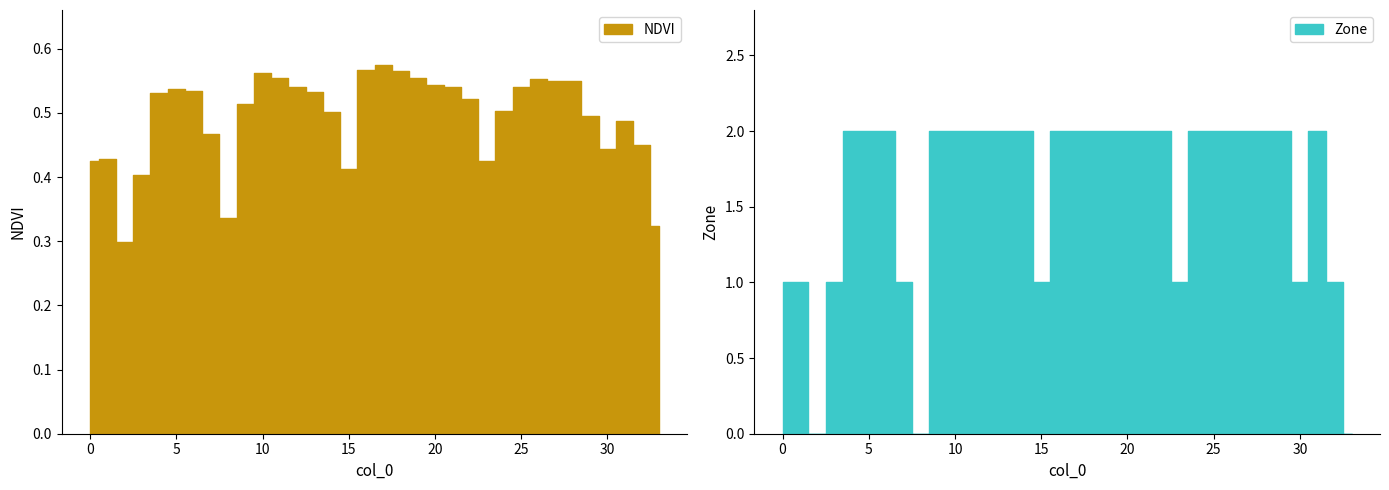

Is it true that Zone equals 1.0 at 30?

True